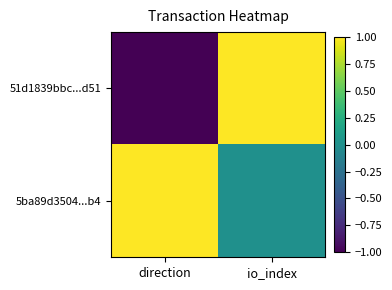

Reading left to right, extract all data points from this chart.

51d1839bbc...d51: direction=-1	io_index=1
5ba89d3504...b4: direction=1	io_index=0